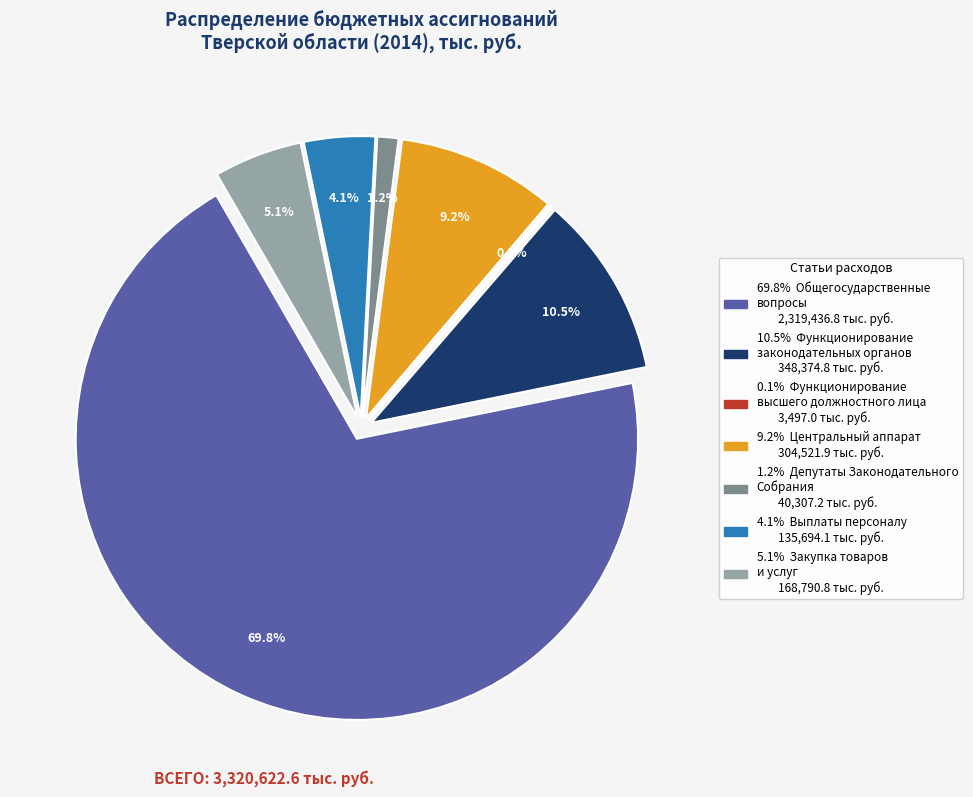

To the nearest percent, what is the average slice percentage?

14%